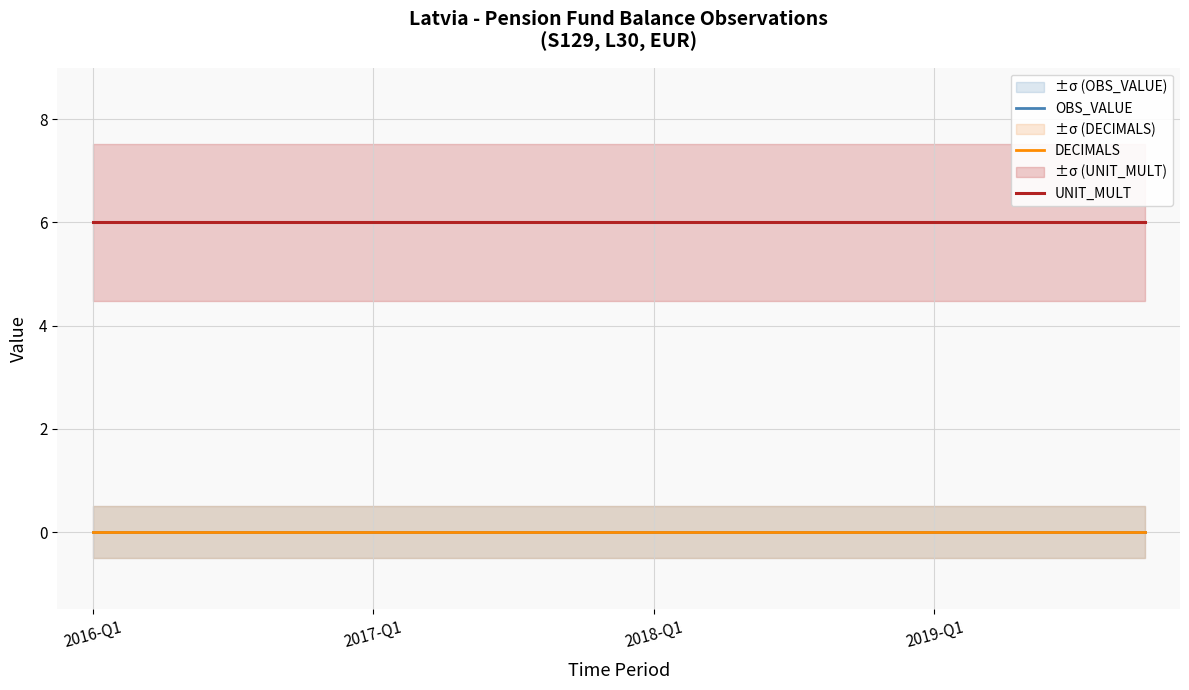

At how many categories does at least one series exceed 1?

16